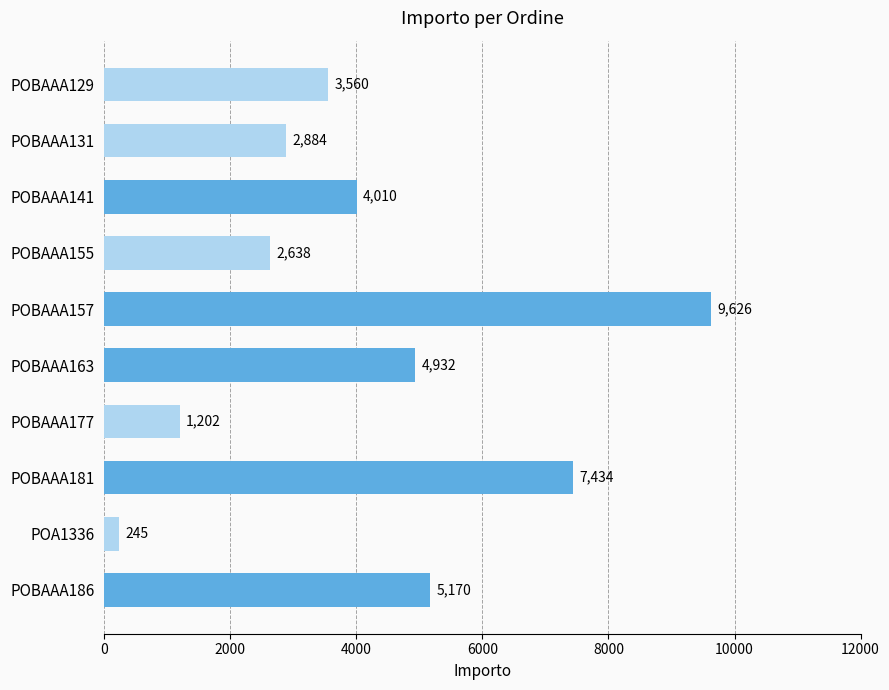

What is the change in value from POBAAA129 to POBAAA163?

+1372